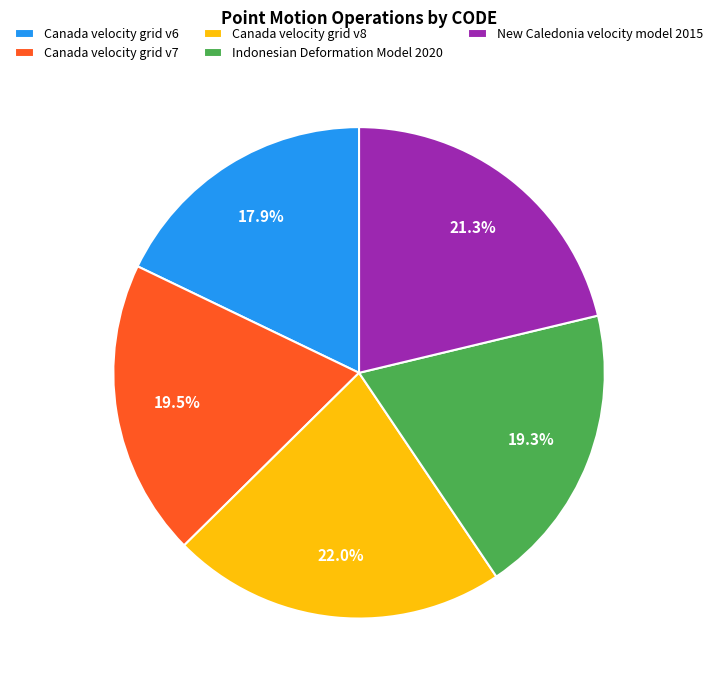

Is there a majority slice in this chart?

No